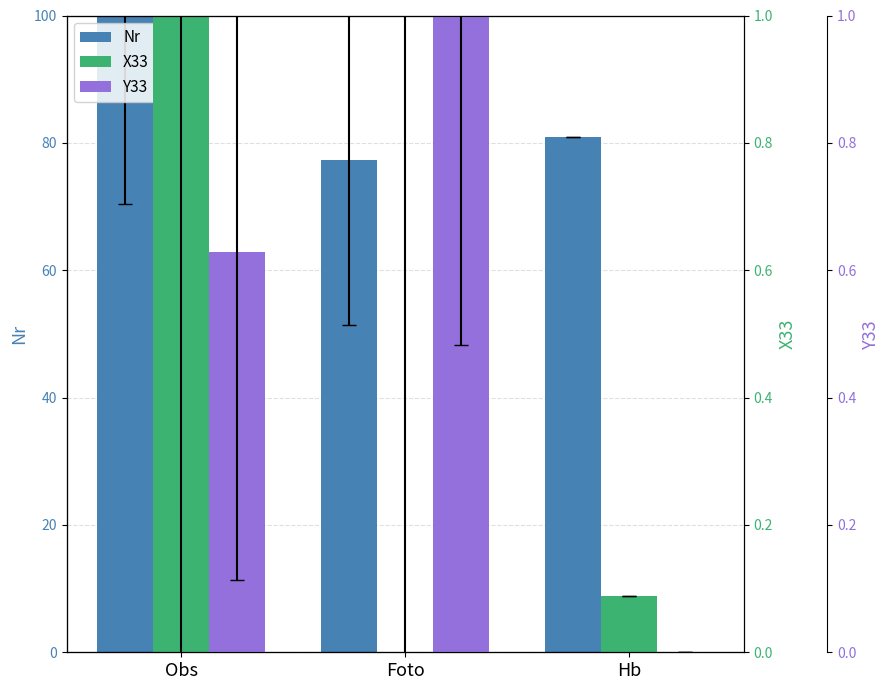

What position from the right is Foto?

2